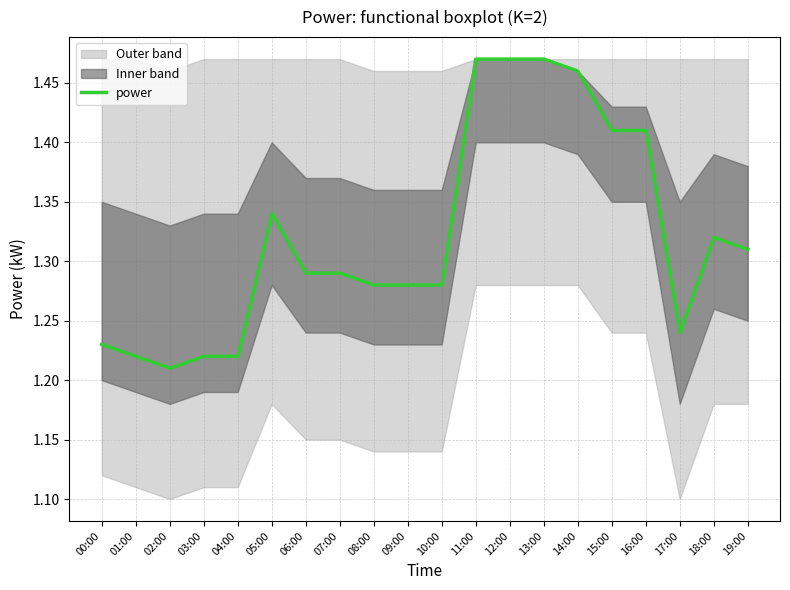

Reading left to right, extract all data points from this chart.

1.2	1.2	1.2	1.2	1.2	1.3	1.3	1.3	1.3	1.3	1.3	1.5	1.5	1.5	1.5	1.4	1.4	1.2	1.3	1.3